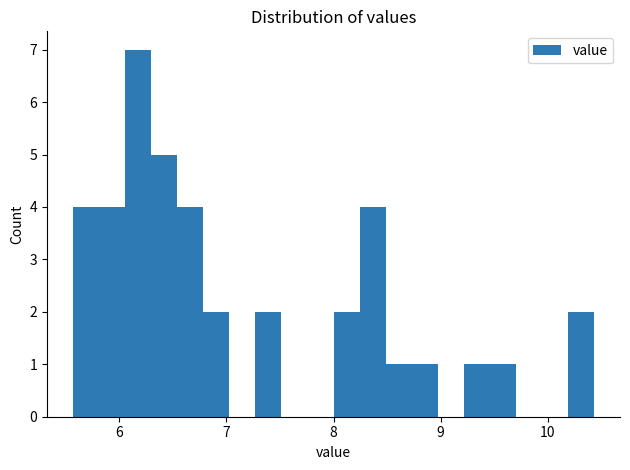

Around what value on the x-axis is the tallest bar? Give the approximate position of its centre, as read against the axis.

6.2